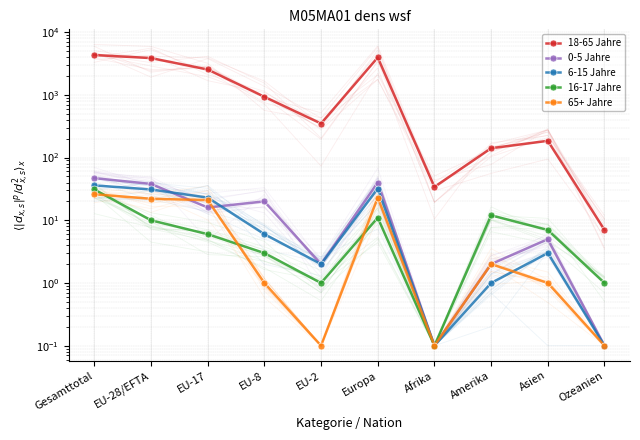

Reading left to right, list all the values displayed in this chart.

18-65 Jahre: Gesamttotal=4323.0	EU-28/EFTA=3862.0	EU-17=2540.0	EU-8=932.0	EU-2=349.0	Europa=3956.0	Afrika=34.0	Amerika=141.0	Asien=185.0	Ozeanien=7.0
0-5 Jahre: Gesamttotal=47.0	EU-28/EFTA=38.0	EU-17=16.0	EU-8=20.0	EU-2=2.0	Europa=40.0	Afrika=0.1	Amerika=2.0	Asien=5.0	Ozeanien=0.1
6-15 Jahre: Gesamttotal=36.0	EU-28/EFTA=31.0	EU-17=23.0	EU-8=6.0	EU-2=2.0	Europa=32.0	Afrika=0.1	Amerika=1.0	Asien=3.0	Ozeanien=0.1
16-17 Jahre: Gesamttotal=31.0	EU-28/EFTA=10.0	EU-17=6.0	EU-8=3.0	EU-2=1.0	Europa=11.0	Afrika=0.1	Amerika=12.0	Asien=7.0	Ozeanien=1.0
65+ Jahre: Gesamttotal=26.0	EU-28/EFTA=22.0	EU-17=21.0	EU-8=1.0	EU-2=0.1	Europa=23.0	Afrika=0.1	Amerika=2.0	Asien=1.0	Ozeanien=0.1